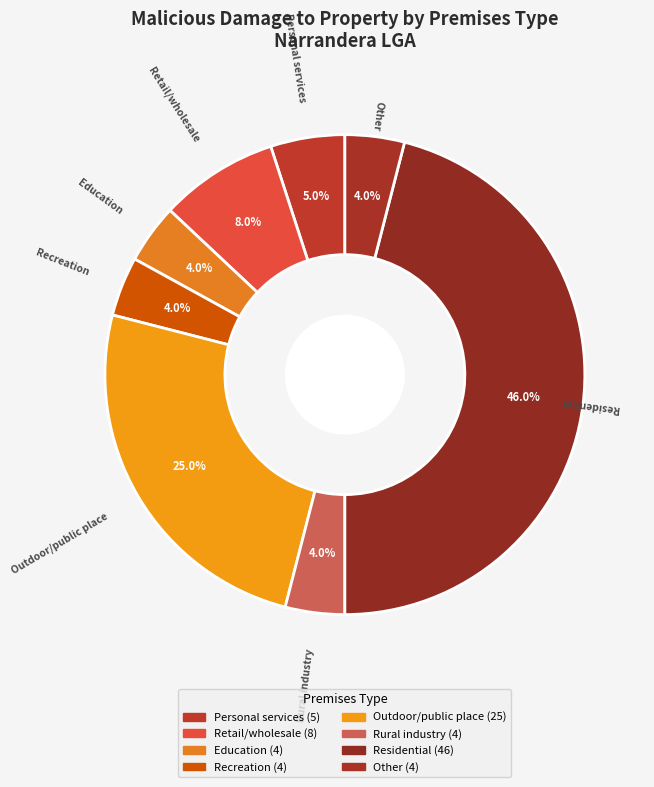

How many slices are in this pie chart?

8